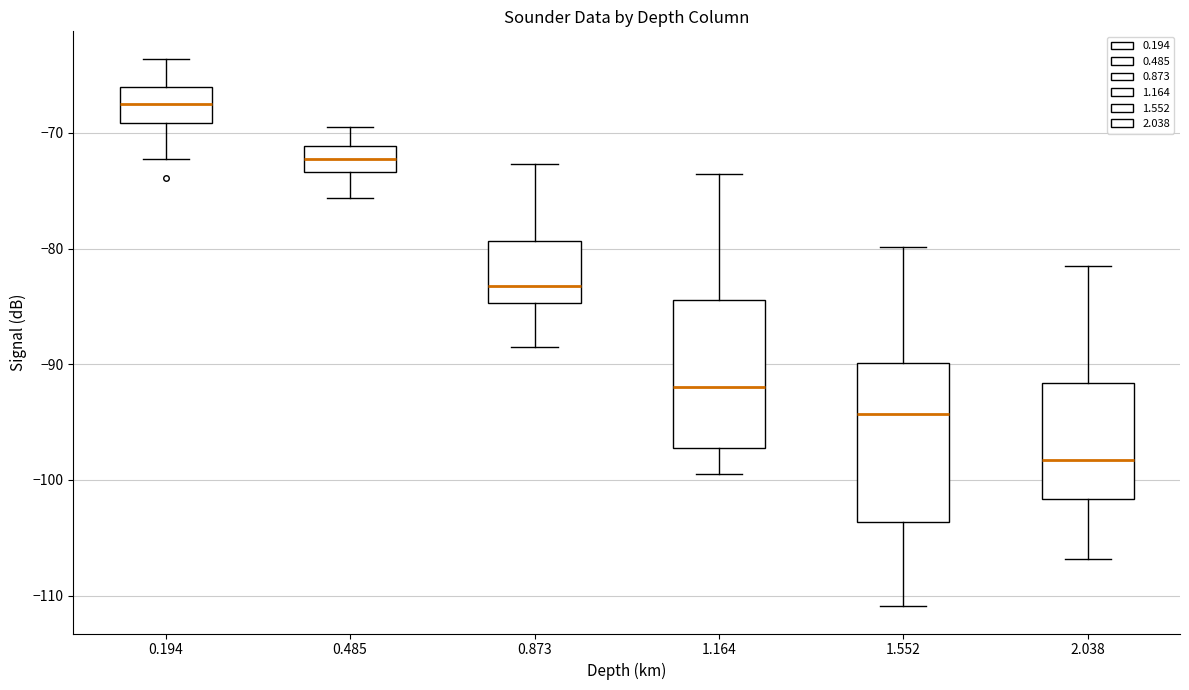

Reading left to right, read every box against the y-axis: the position of its median line, the range the box covers, and the ends of its whiskers. The values are not printed on the chart, so give them approximately, as read against the axis.

0.194: median -67, box -69 to -66, whiskers -72 to -64
0.485: median -72, box -73 to -71, whiskers -76 to -69
0.873: median -83, box -85 to -79, whiskers -88 to -73
1.164: median -92, box -97 to -84, whiskers -99 to -74
1.552: median -94, box -104 to -90, whiskers -111 to -80
2.038: median -98, box -102 to -92, whiskers -107 to -81